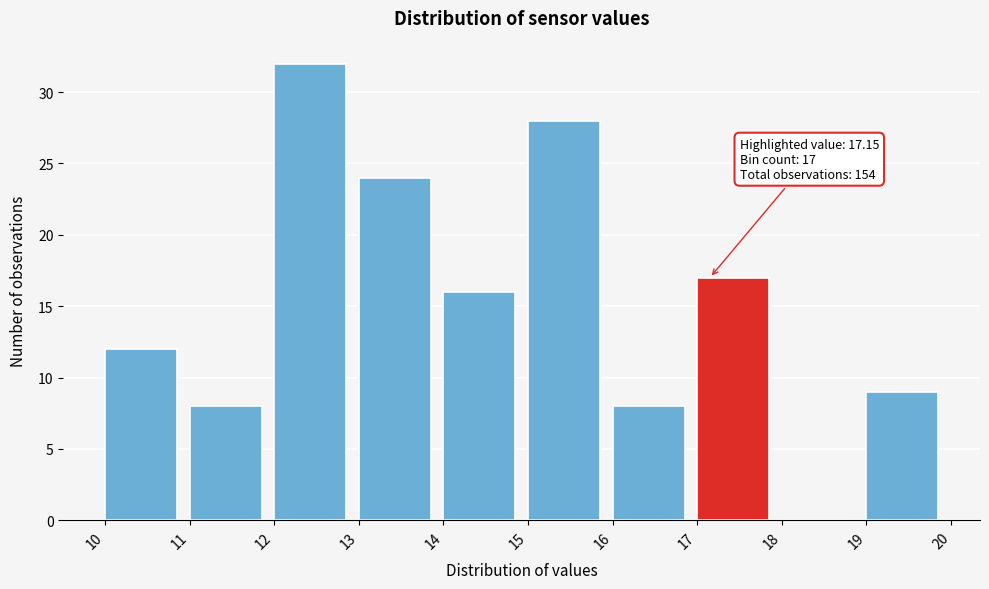

Which range on the x-axis has the tallest bar?

12 to 13